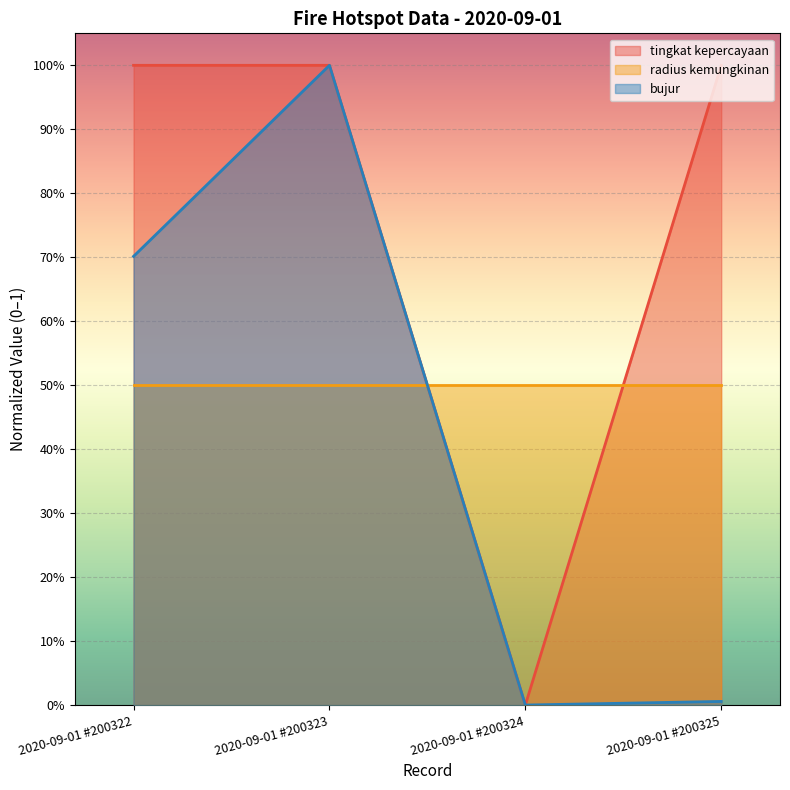

True or false: bujur and tingkat kepercayaan cross at least once.

False